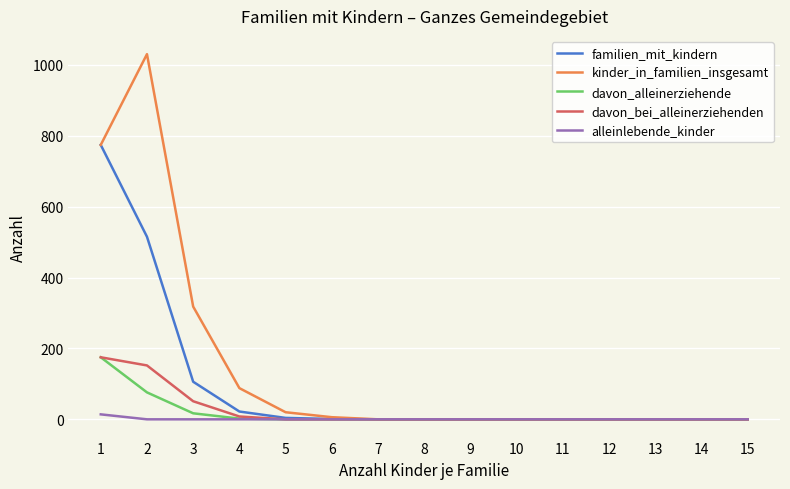

The value of davon_alleinerziehende at 13 is 62. True or false?

False